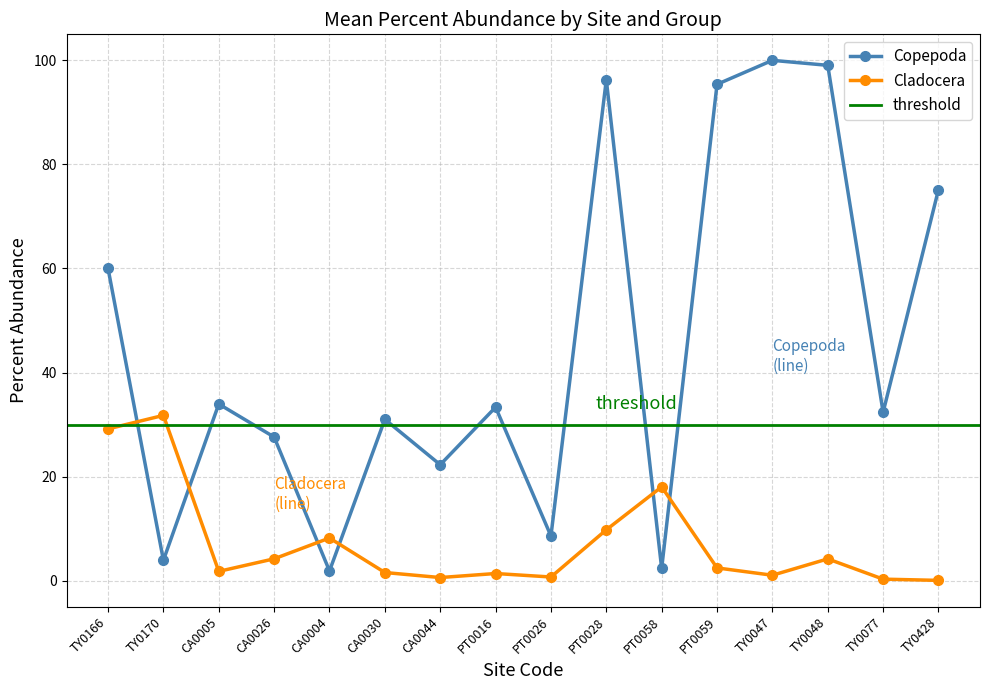

True or false: Copepoda has a value of 56.7 at TY0077.

False